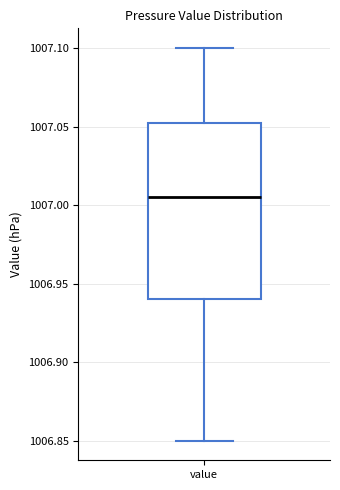

Read this box plot against the y-axis: the position of the median line, the range covered by the box, and the ends of both whiskers. The values are not printed on the chart, so give them approximately, as read against the axis.

median 1007.005, box 1006.940 to 1007.055, whiskers 1006.850 to 1007.100